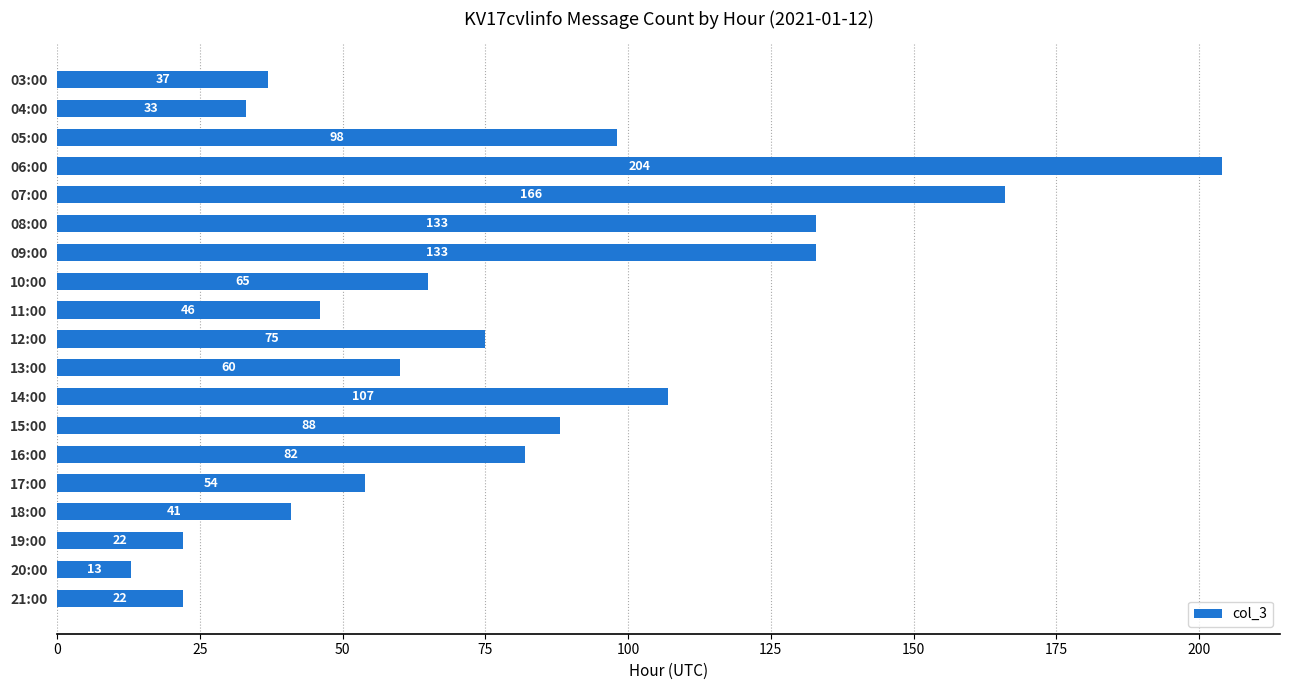

What is the sum of the values at 14:00 and 12:00?

182